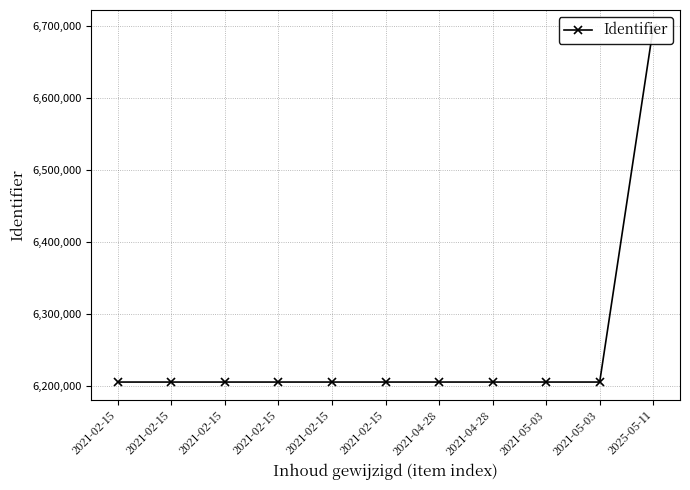

Which has a higher value, 2021-02-15 or 2021-02-15?

2021-02-15